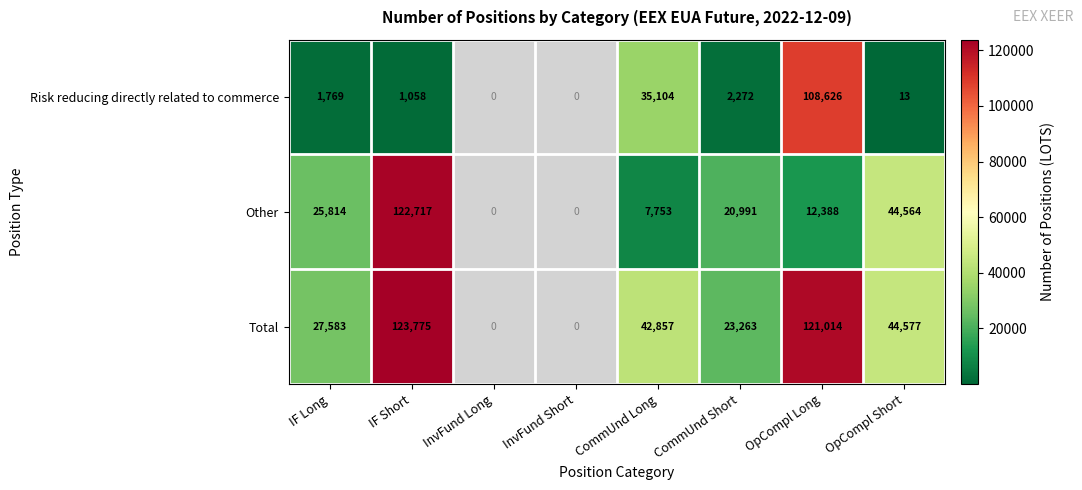

What is the spread (max minus min) of values at CommUnd Short?

20991